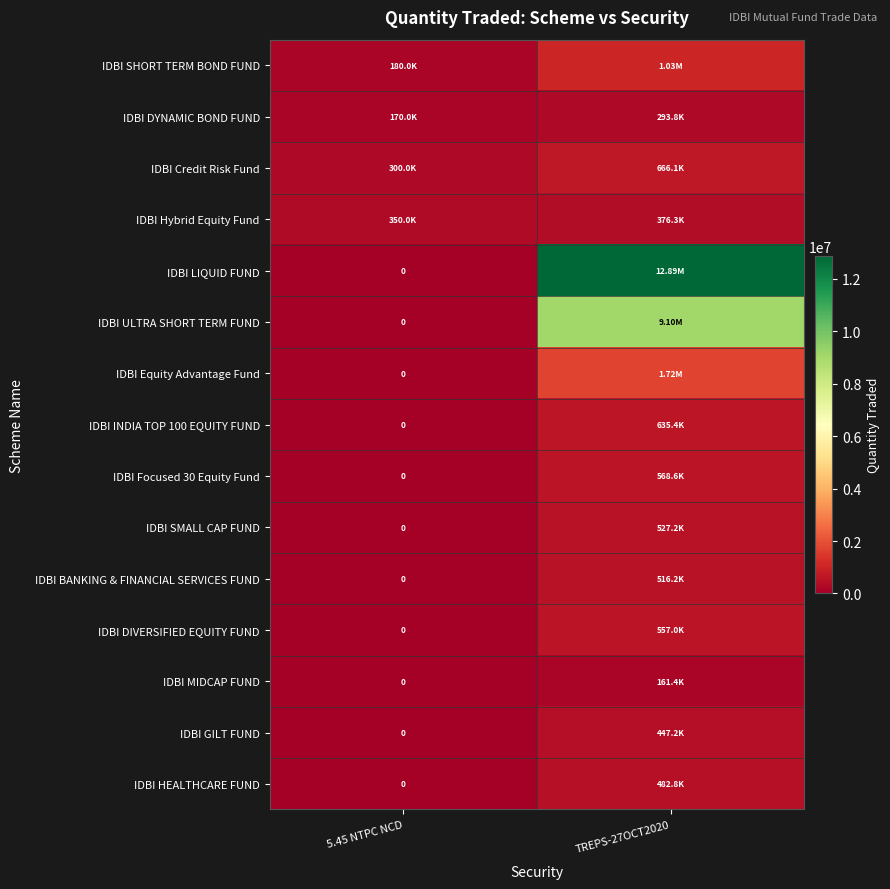

The value of IDBI HEALTHCARE FUND at 5.45 NTPC NCD is 276141.0. True or false?

False